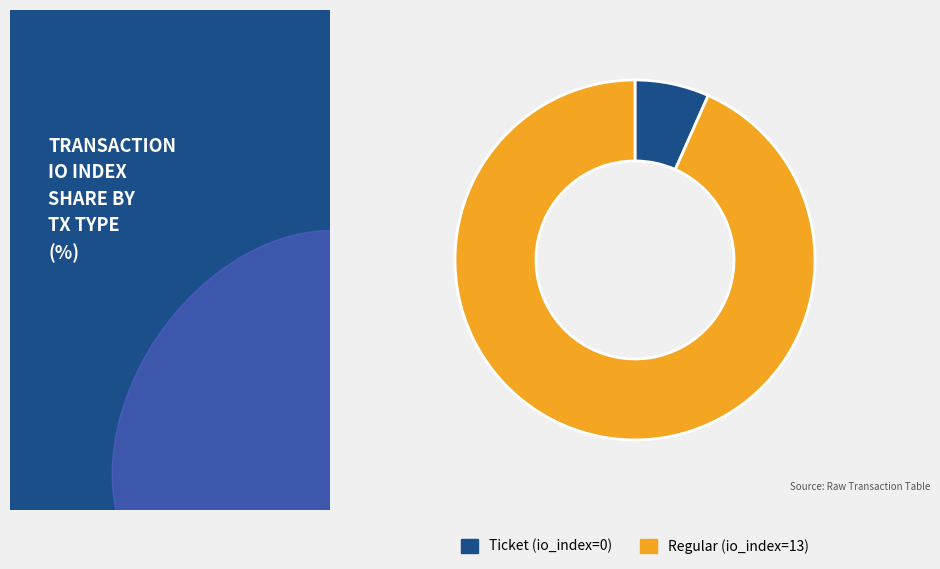

True or false: Regular (io_index=13) accounts for 99% of the total.

False